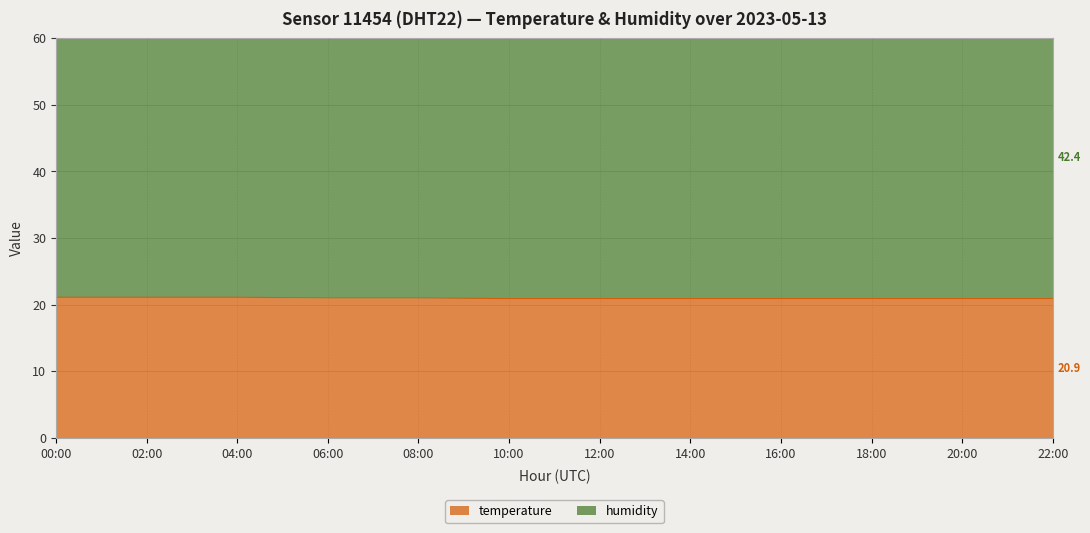

What is the minimum value shown in the chart?

20.9